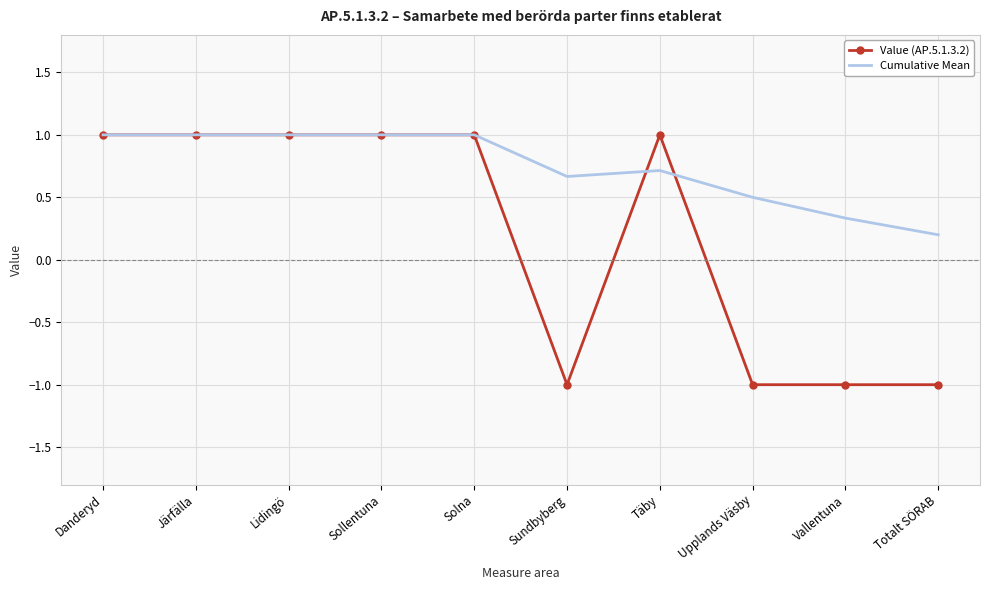

Reading right to left, transcribe all the data shown in this chart.

Value (AP.5.1.3.2): Totalt SÖRAB=-1.0	Vallentuna=-1.0	Upplands Väsby=-1.0	Täby=1.0	Sundbyberg=-1.0	Solna=1.0	Sollentuna=1.0	Lidingö=1.0	Järfälla=1.0	Danderyd=1.0
Cumulative Mean: Totalt SÖRAB=0.2	Vallentuna=0.3	Upplands Väsby=0.5	Täby=0.7	Sundbyberg=0.7	Solna=1.0	Sollentuna=1.0	Lidingö=1.0	Järfälla=1.0	Danderyd=1.0